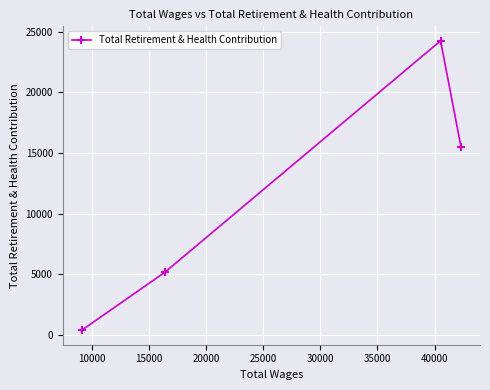

What is the value of the 3rd point from the left?

24257